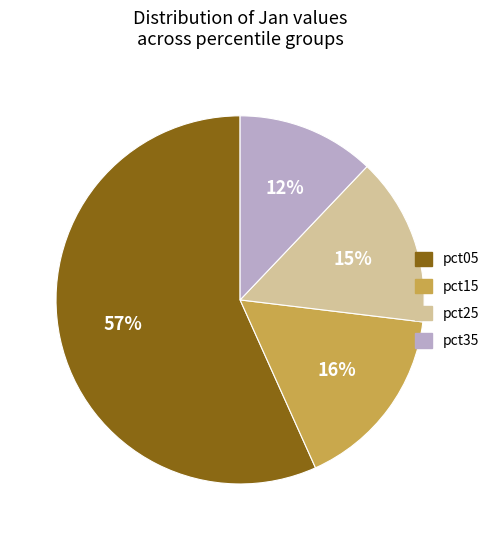

To the nearest percent, what is the average slice percentage?

25%